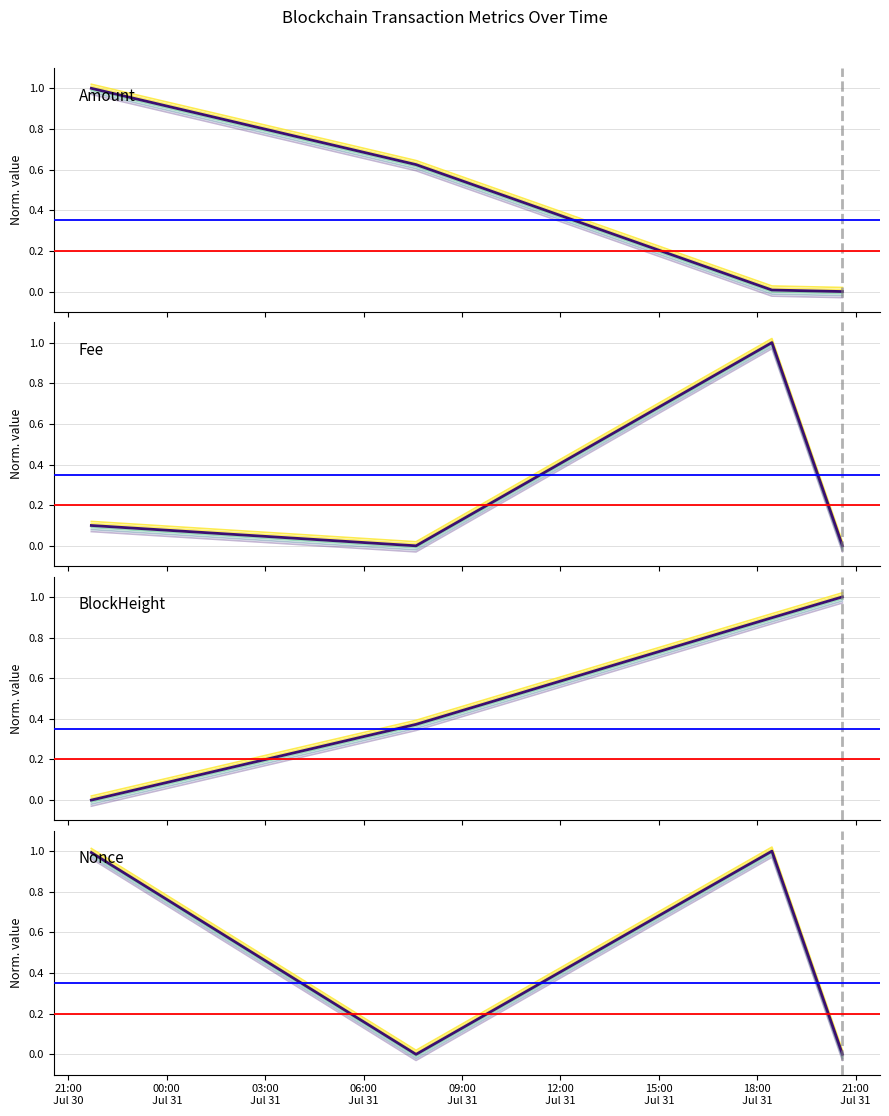

What is the difference between the BlockHeight values at 2023-07-31 07:36:00 and 2023-07-31 20:36:00?

0.6